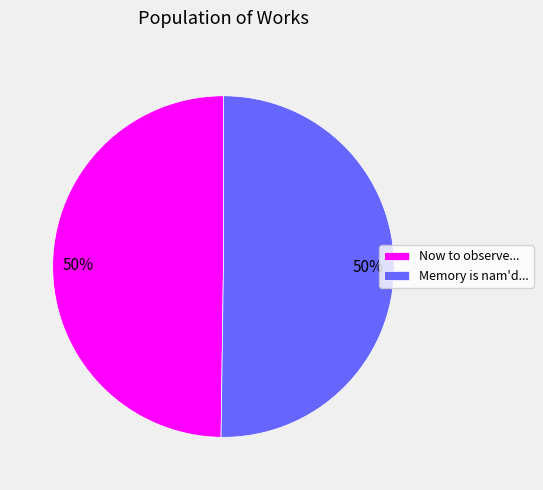

True or false: Memory is nam'd... accounts for 50% of the total.

True